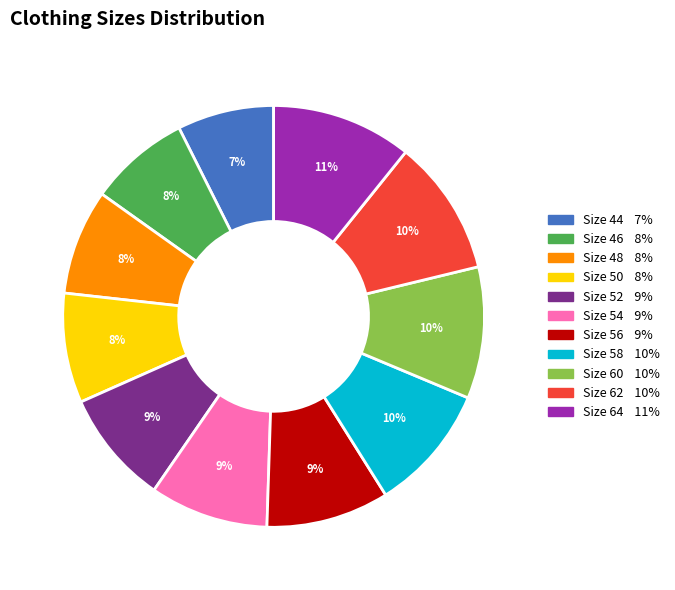

Is there any slice that represents more than half of the pie?

No